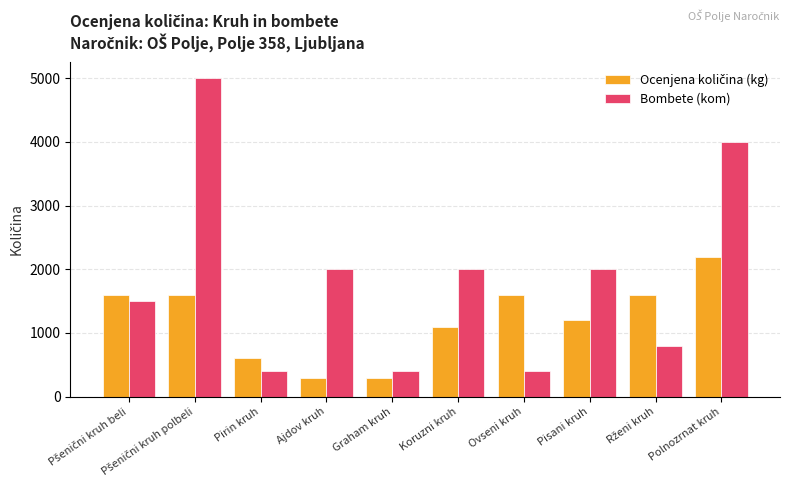

How many series are shown in this chart?

2